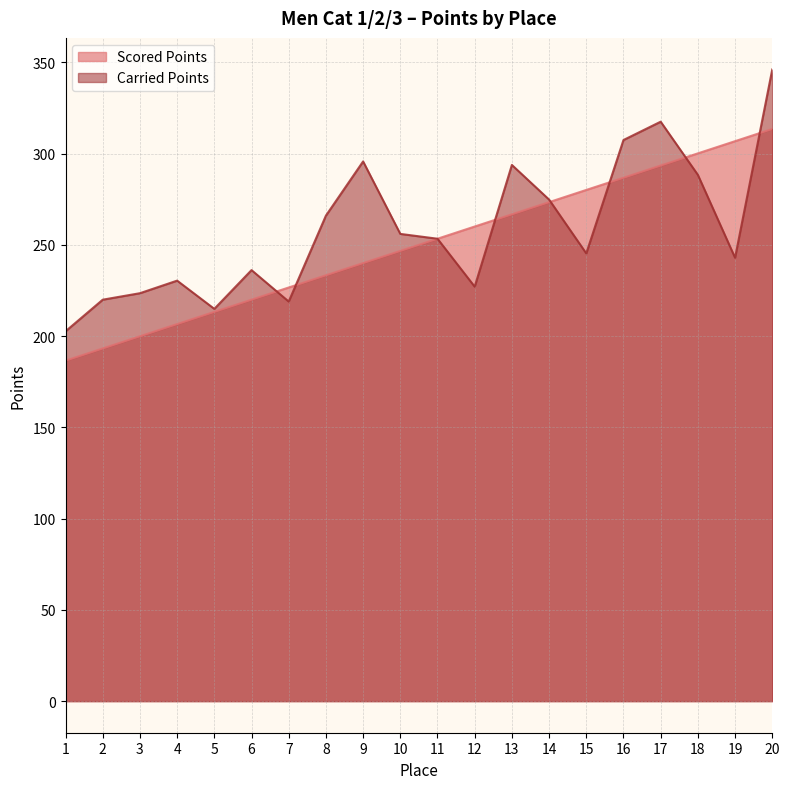

What is the sum of the Scored Points values at 9 and 6?

460.0